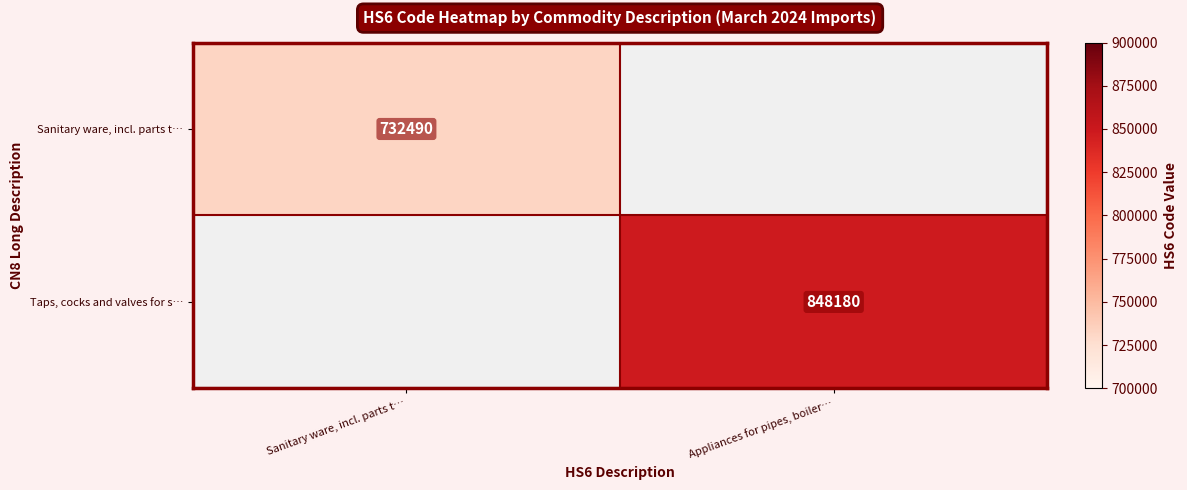

True or false: Sanitary ware, incl. parts t… has a value of 427514 at Sanitary ware, incl. parts t….

False